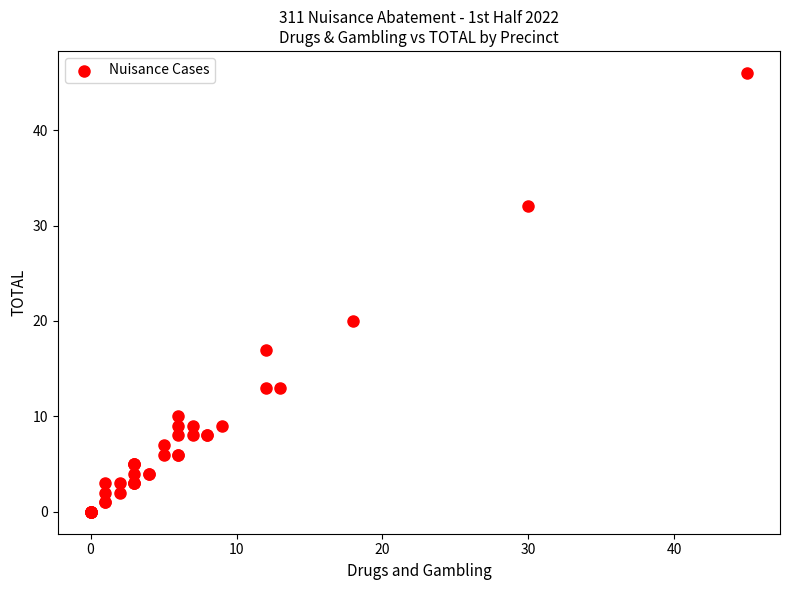

What Y value in the scatter plot is closest to 23?

20